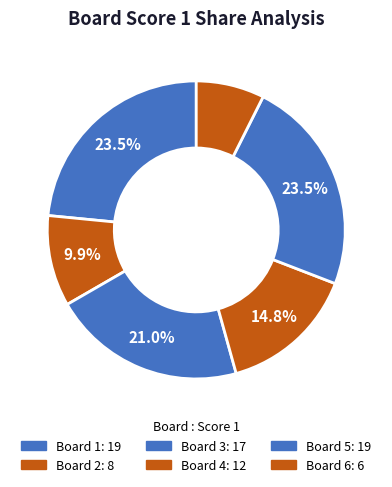

Is there any slice that represents more than half of the pie?

No